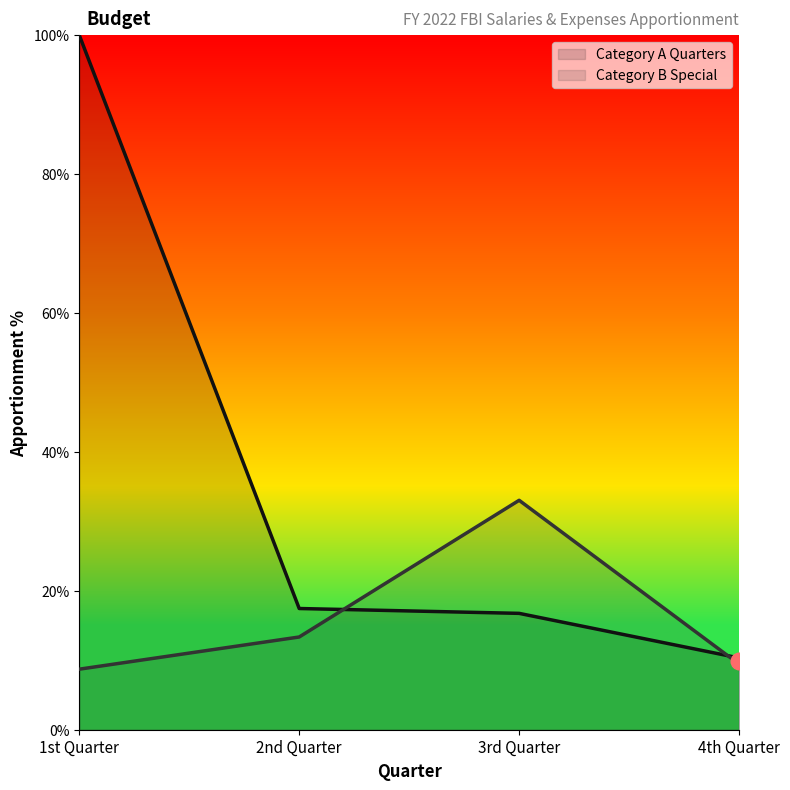

How many intersections are there between Category A Quarters and Category B Special?

2